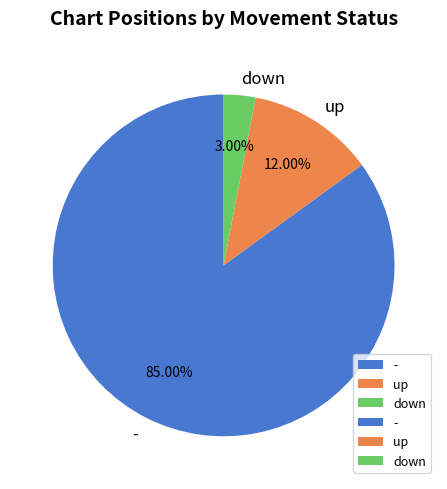

Is the sum of - and up greater than half?

Yes